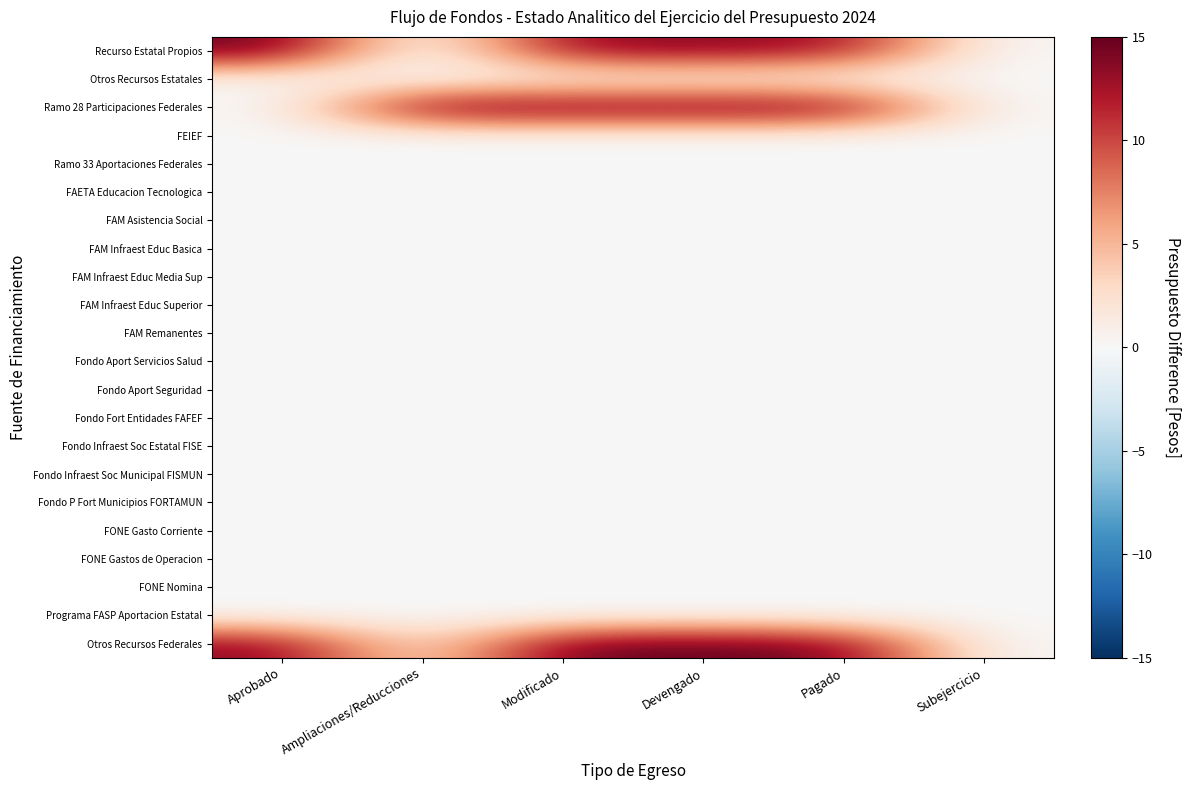

At which category does the chart reach its peak across all series?

Aprobado